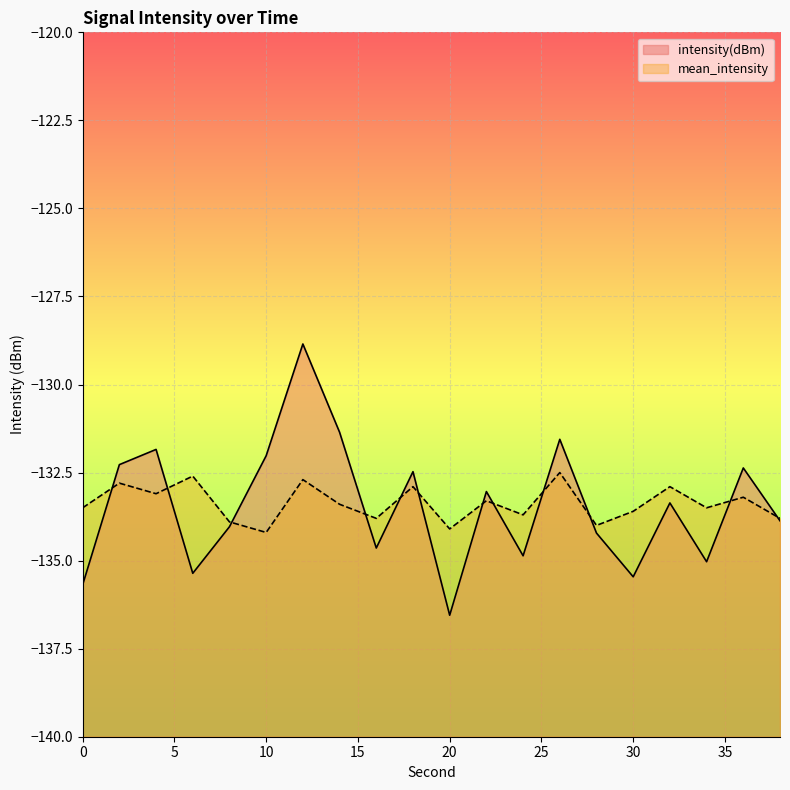

What is the total value across all series at 18?

-265.4